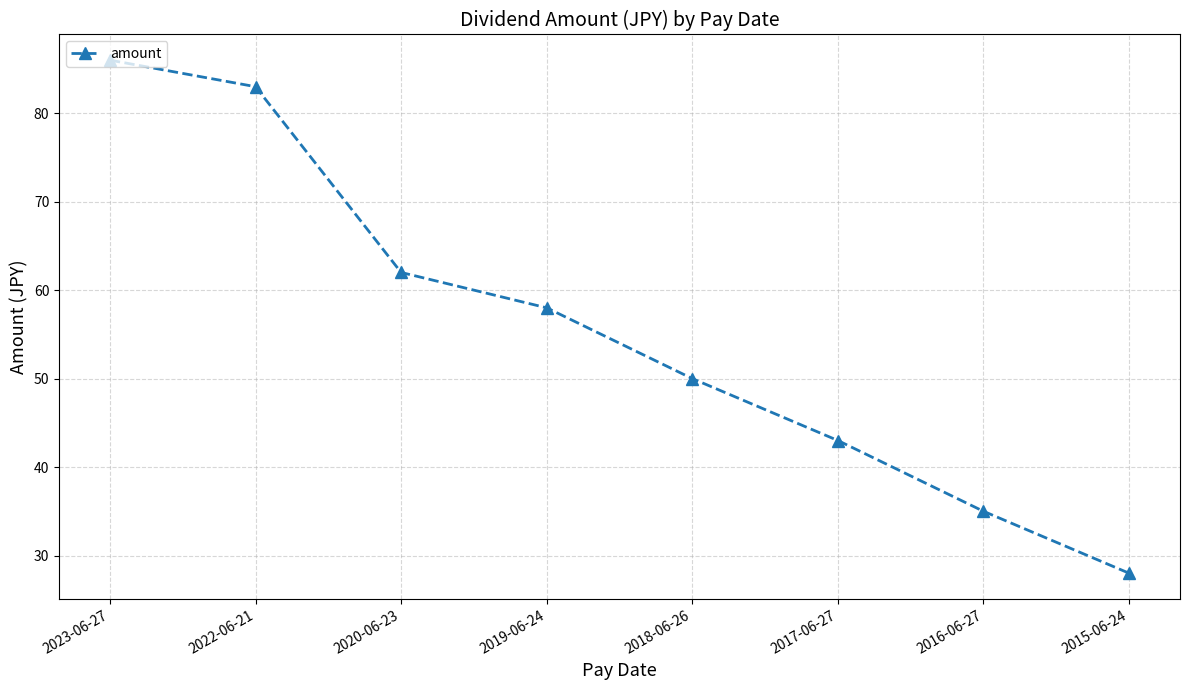

How many lines are shown in the chart?

1